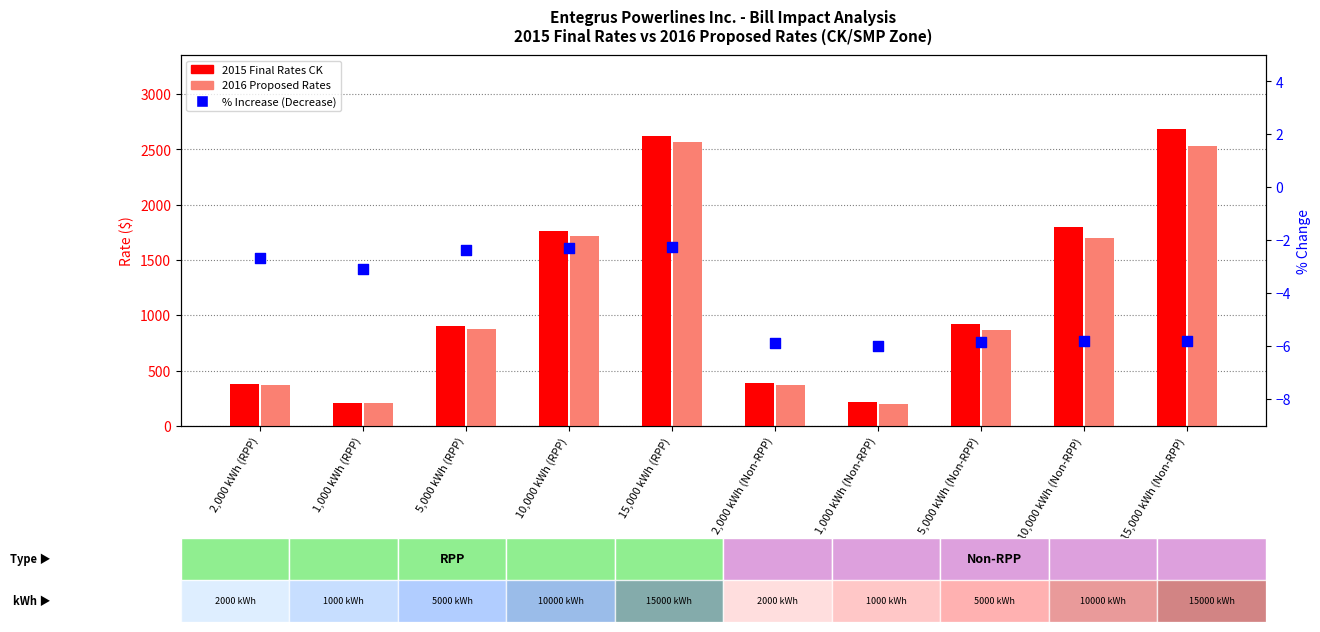

Is the value of 2015 Final Rates CK at 15,000 kWh (Non-RPP) greater than the value of % Increase (Decrease) at 5,000 kWh (Non-RPP)?

Yes